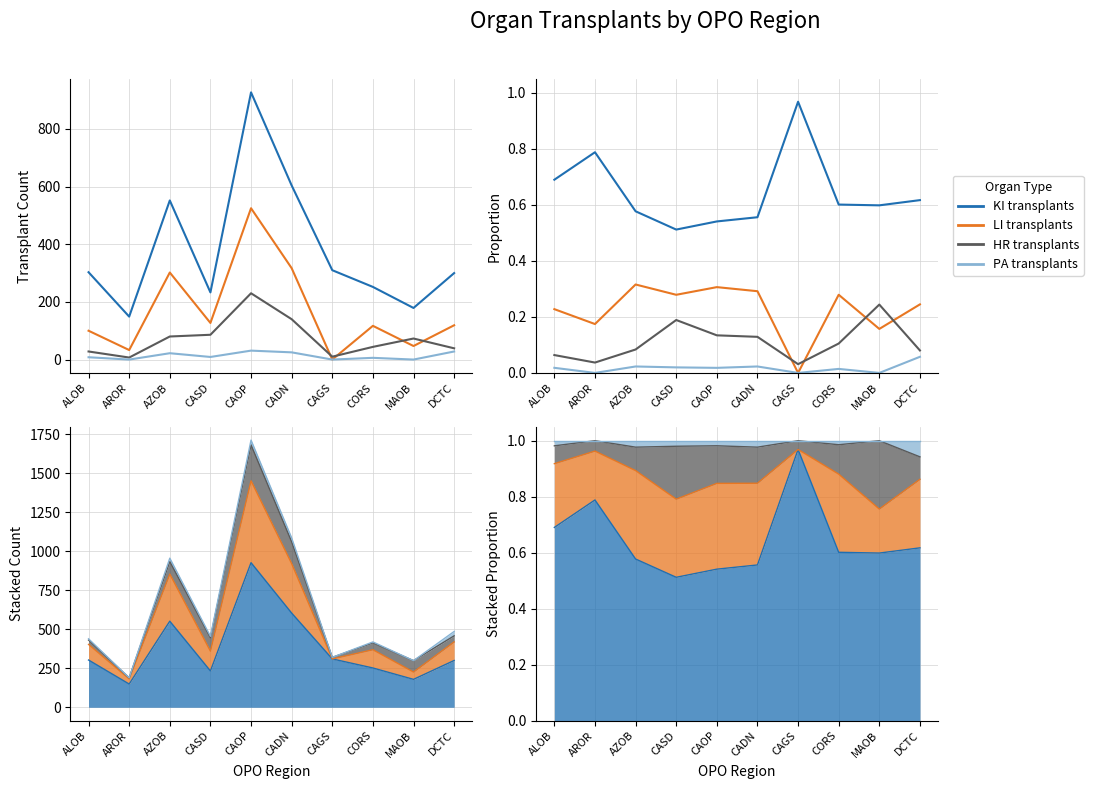

At which label does PA transplants reach its peak?

DCTC